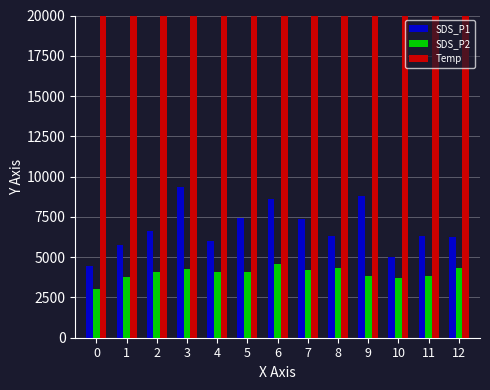

How many bars are there in each group?

3